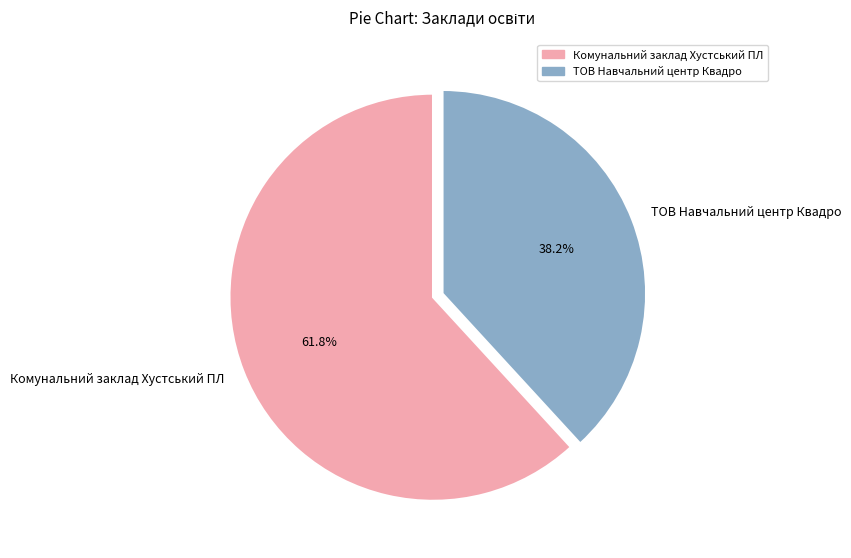

Is it true that Комунальний заклад Хустський ПЛ is 72% of the pie?

False